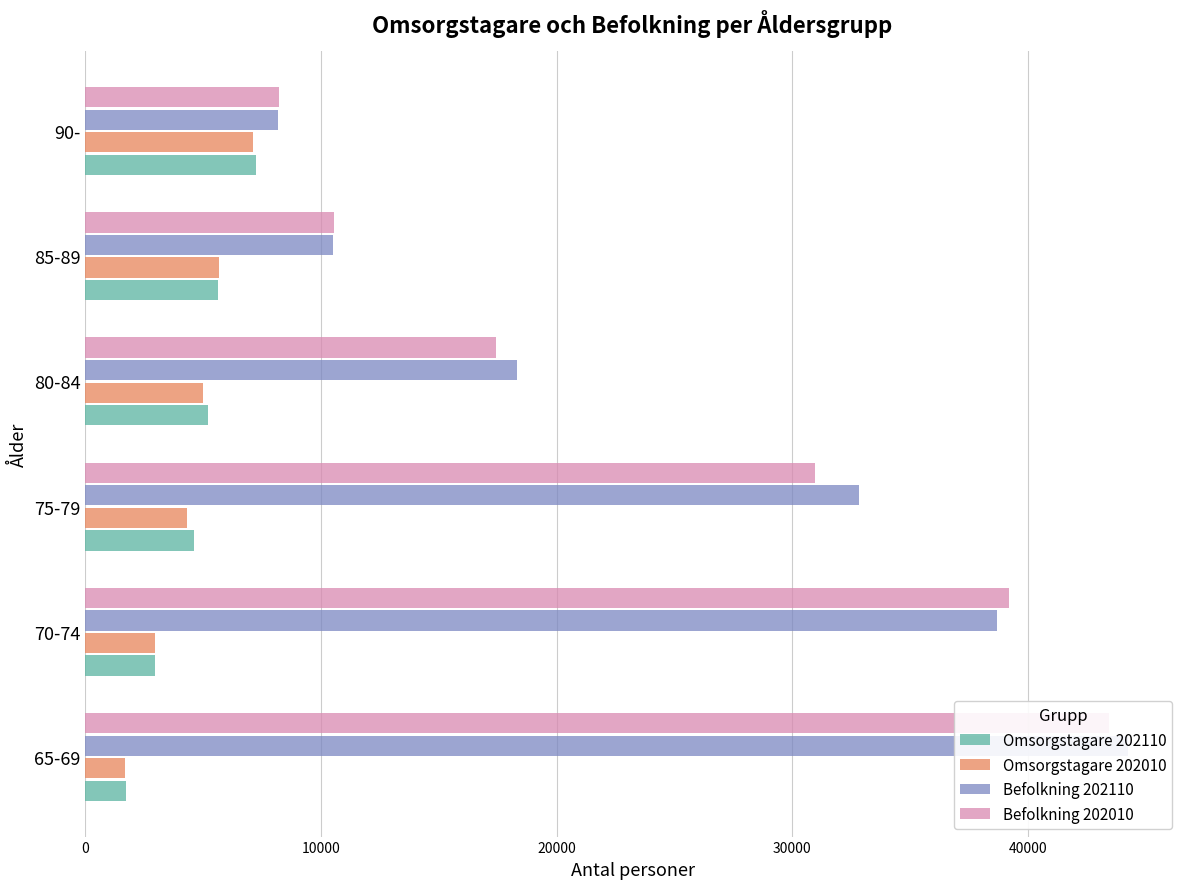

Which series has the widest spread of values?

Befolkning 202110